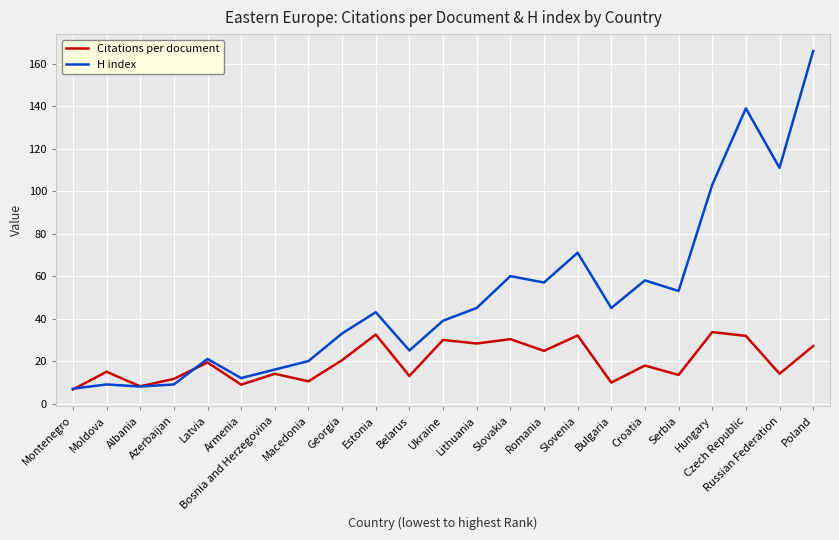

What is the difference between the highest and lowest values at Estonia?

10.5